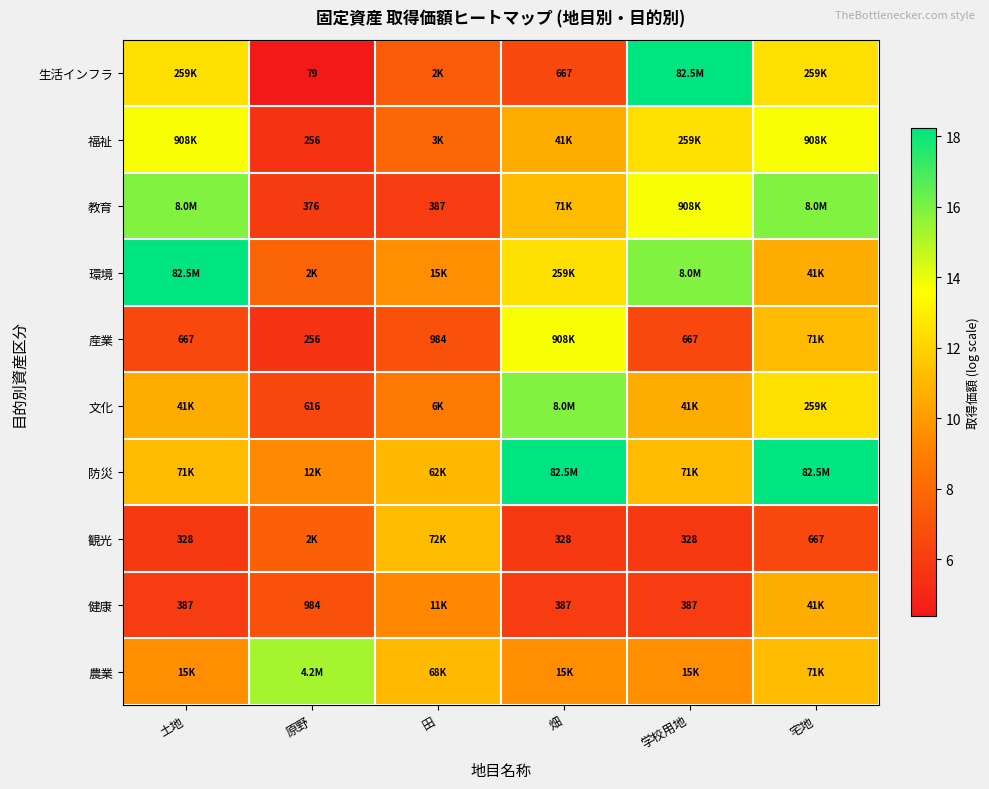

At which category does the chart reach its minimum across all series?

原野